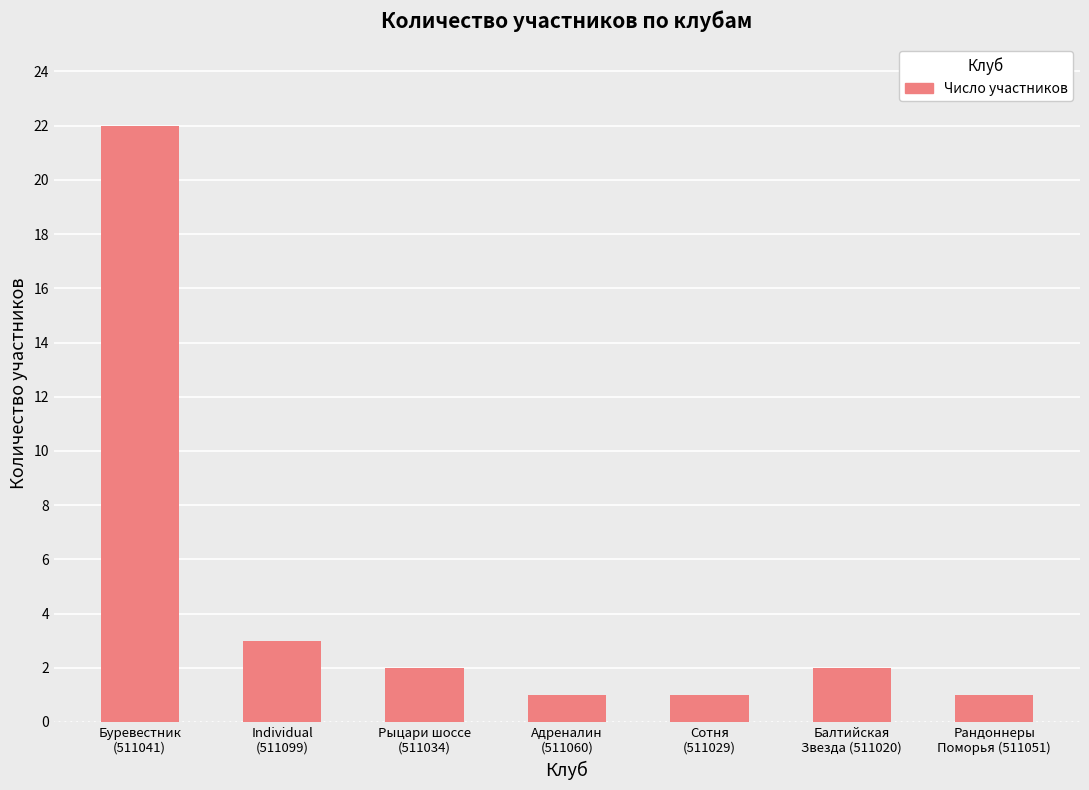

What is the smallest value displayed?

1